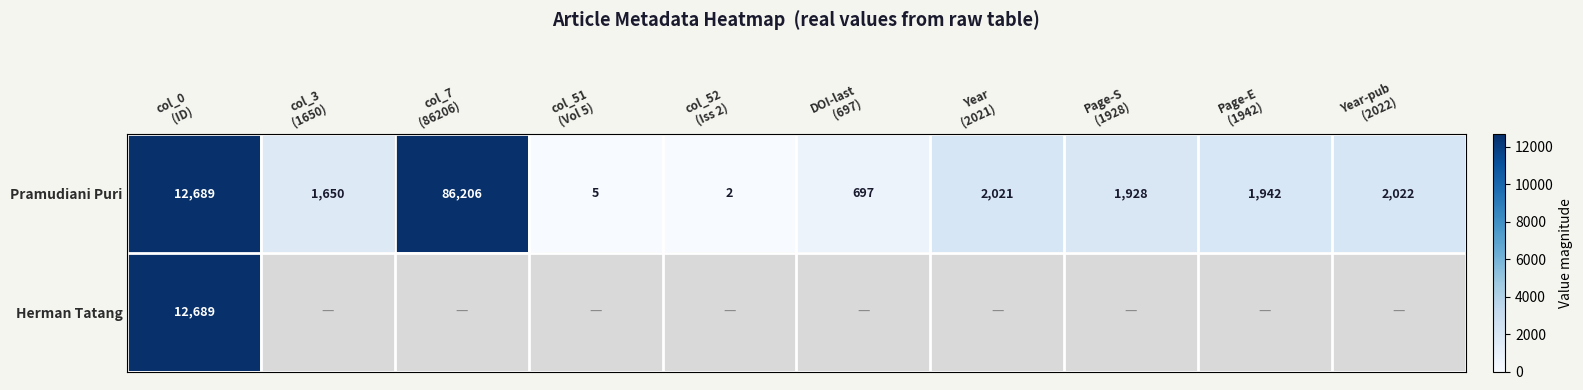

What is the average value of the Pramudiani Puri series?

10916